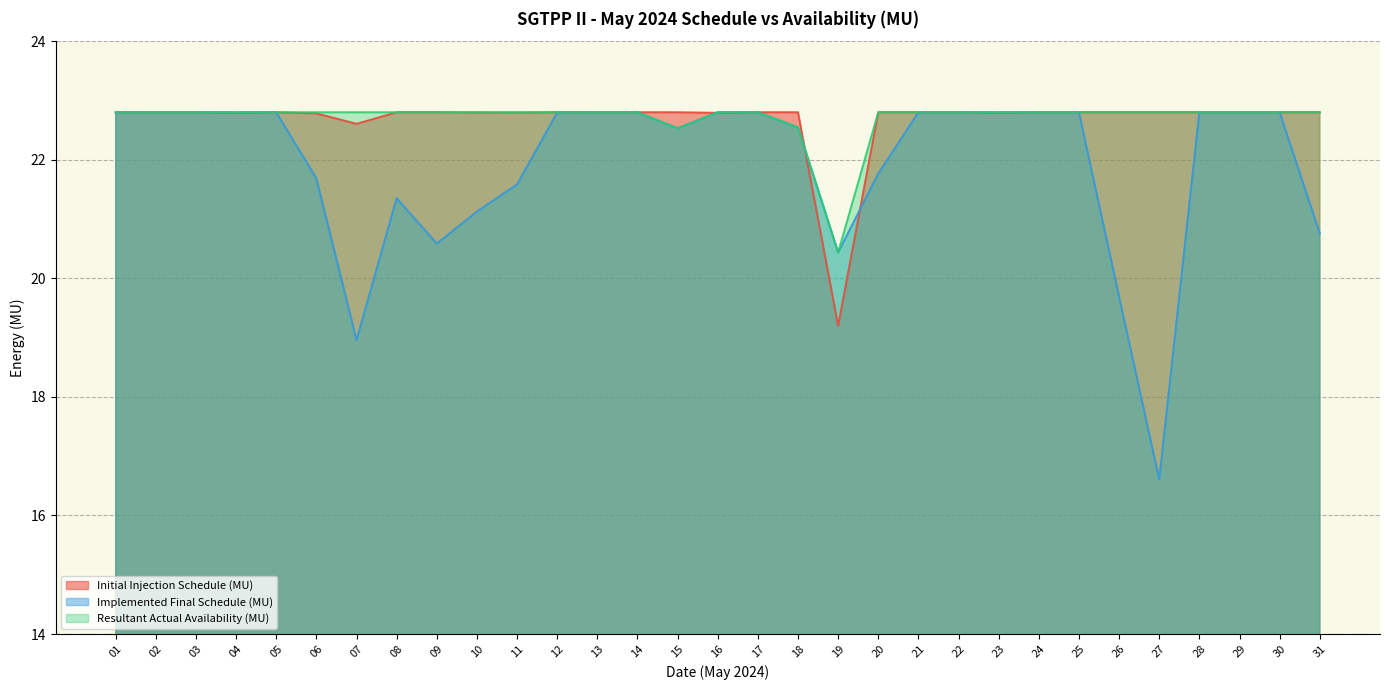

How many lines are shown in the chart?

3